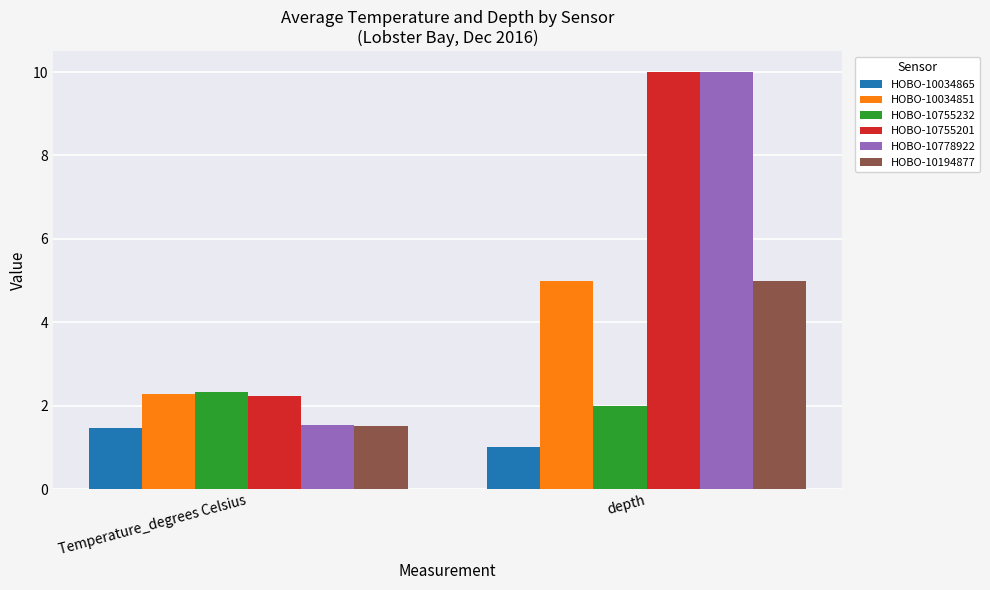

How many bars are there in total?

12